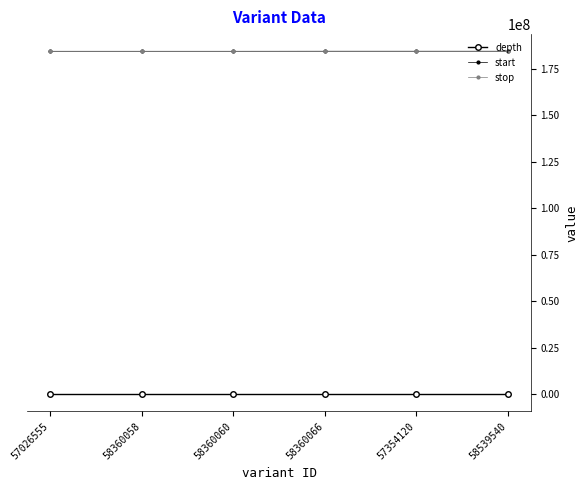

How many interior local peaks does the depth series have?

1